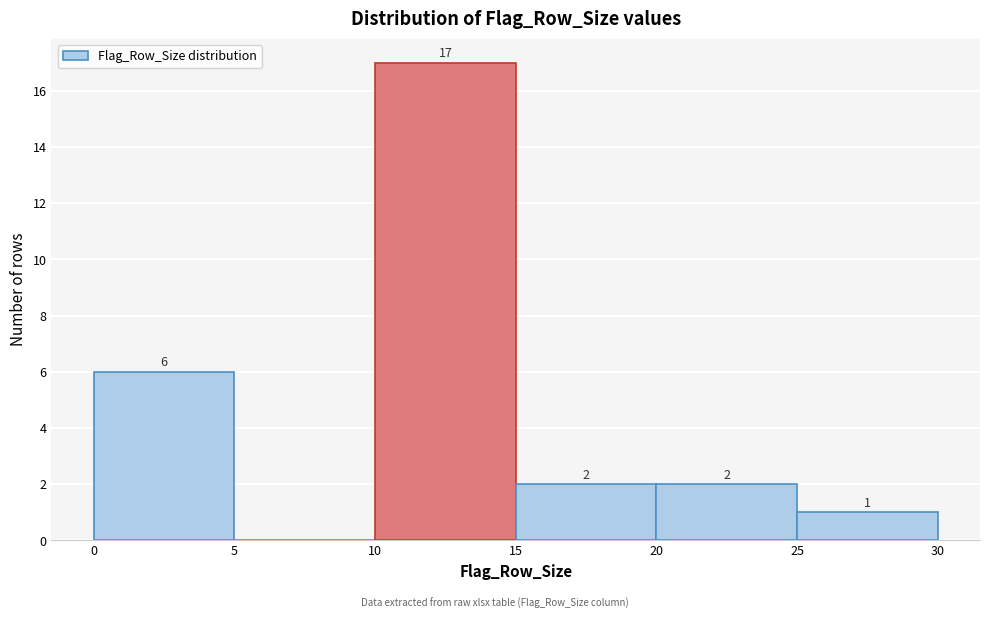

Over which range of the x-axis is the bar tallest?

10 to 15